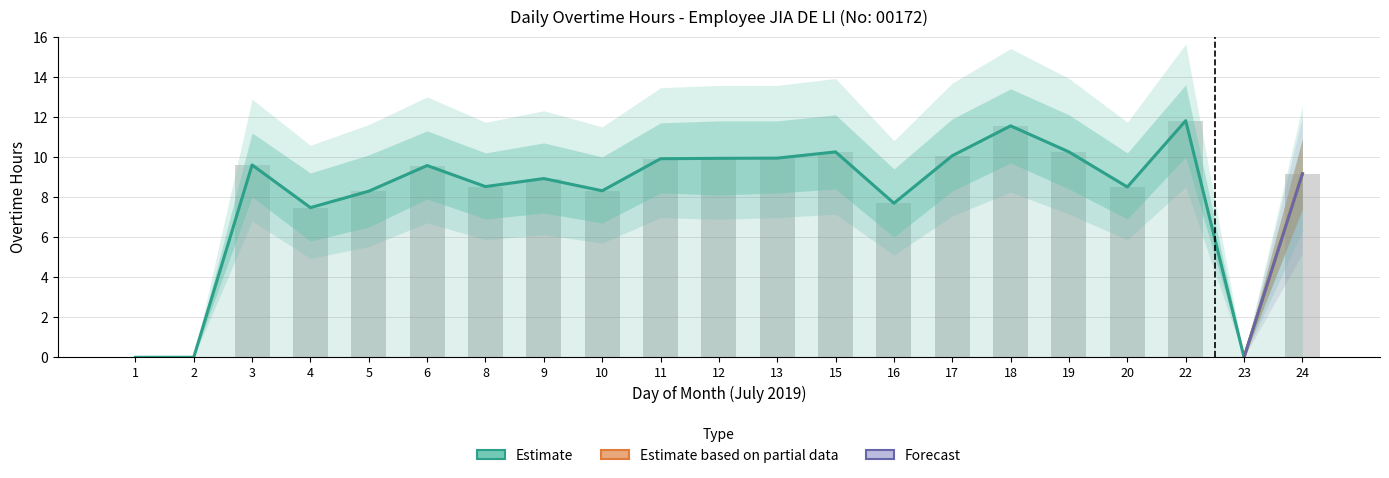

At which category does the chart reach its minimum across all series?

1